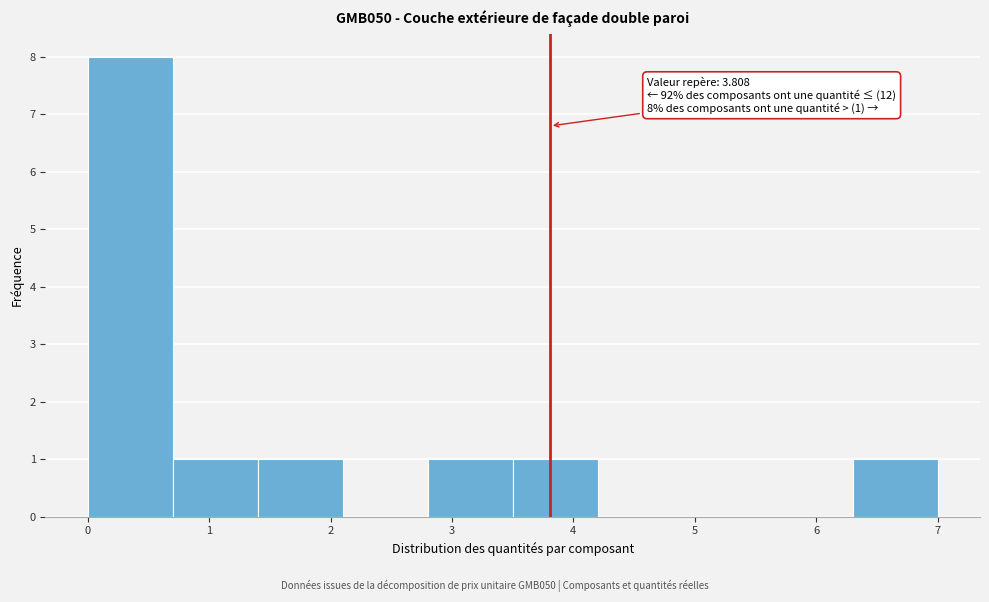

Over which range of the x-axis is the bar tallest?

0.0 to 0.7